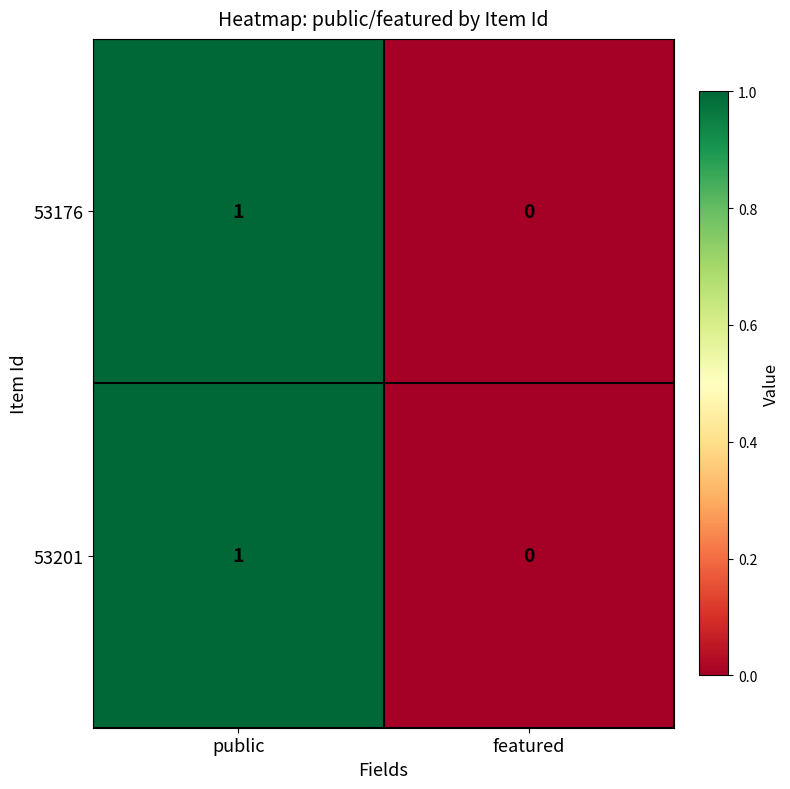

At which category is the sum across all series the highest?

public